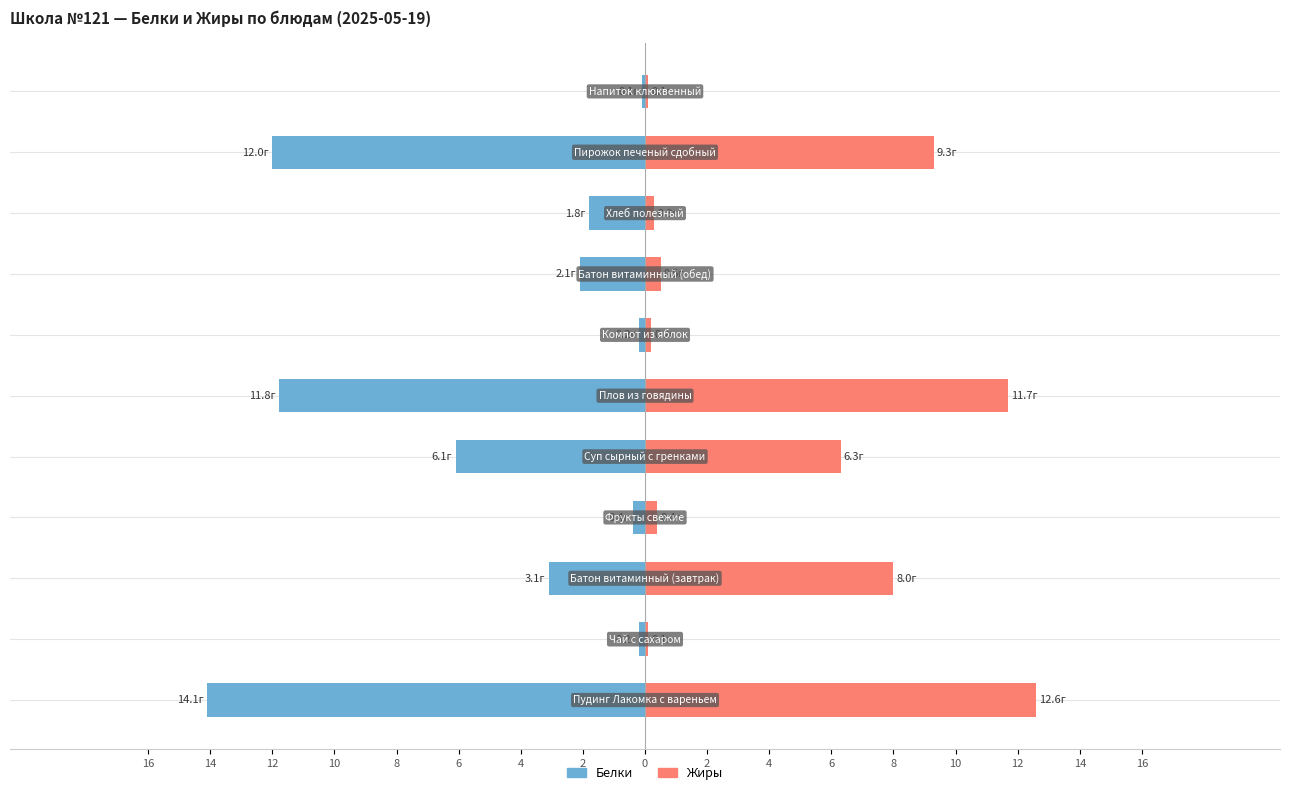

How many bars are there in total?

22